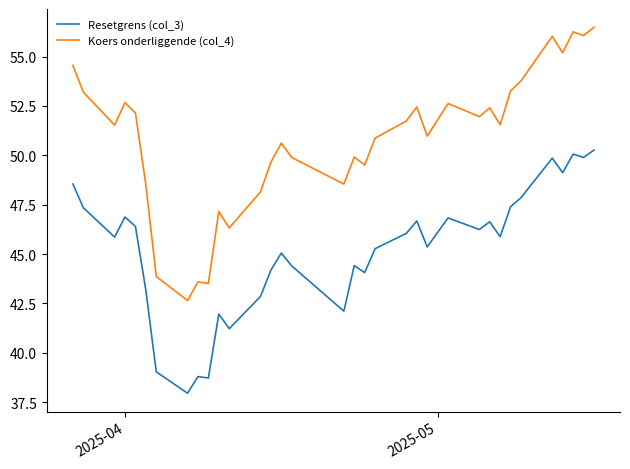

True or false: Koers onderliggende (col_4) and Resetgrens (col_3) cross at least once.

False